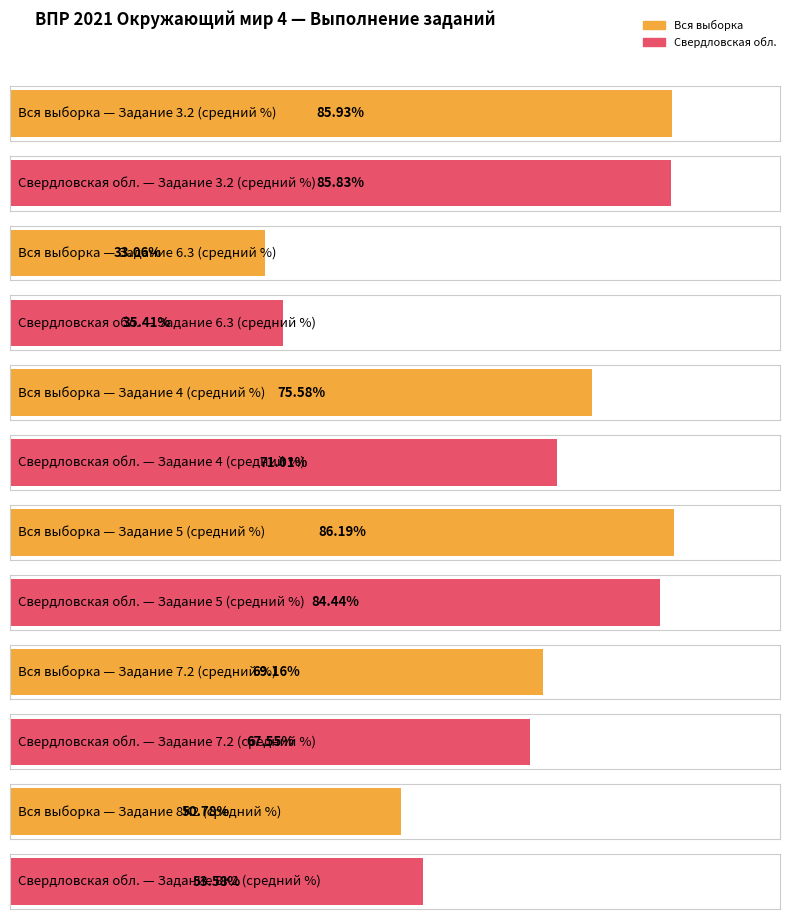

The Вся выборка series shows 21.7 at 6.3. True or false?

False